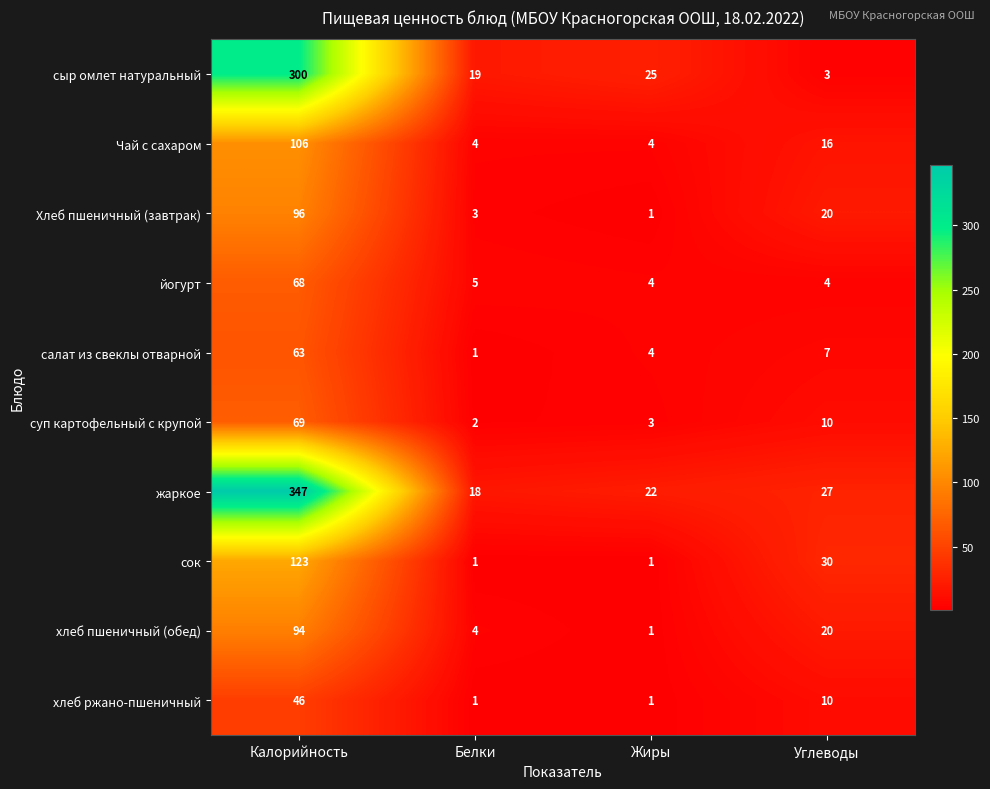

Which series has the widest spread of values?

жаркое